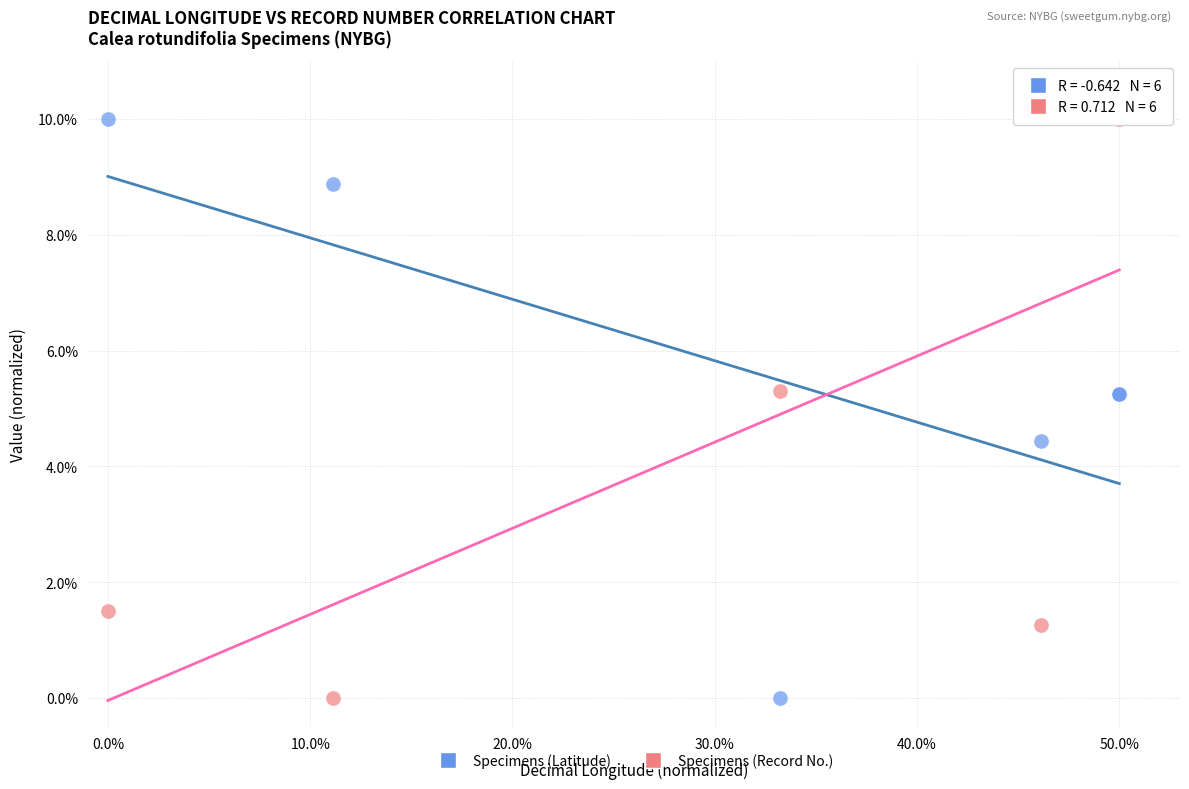

What is the X range (max minus min) for the scatter plot?

50.0